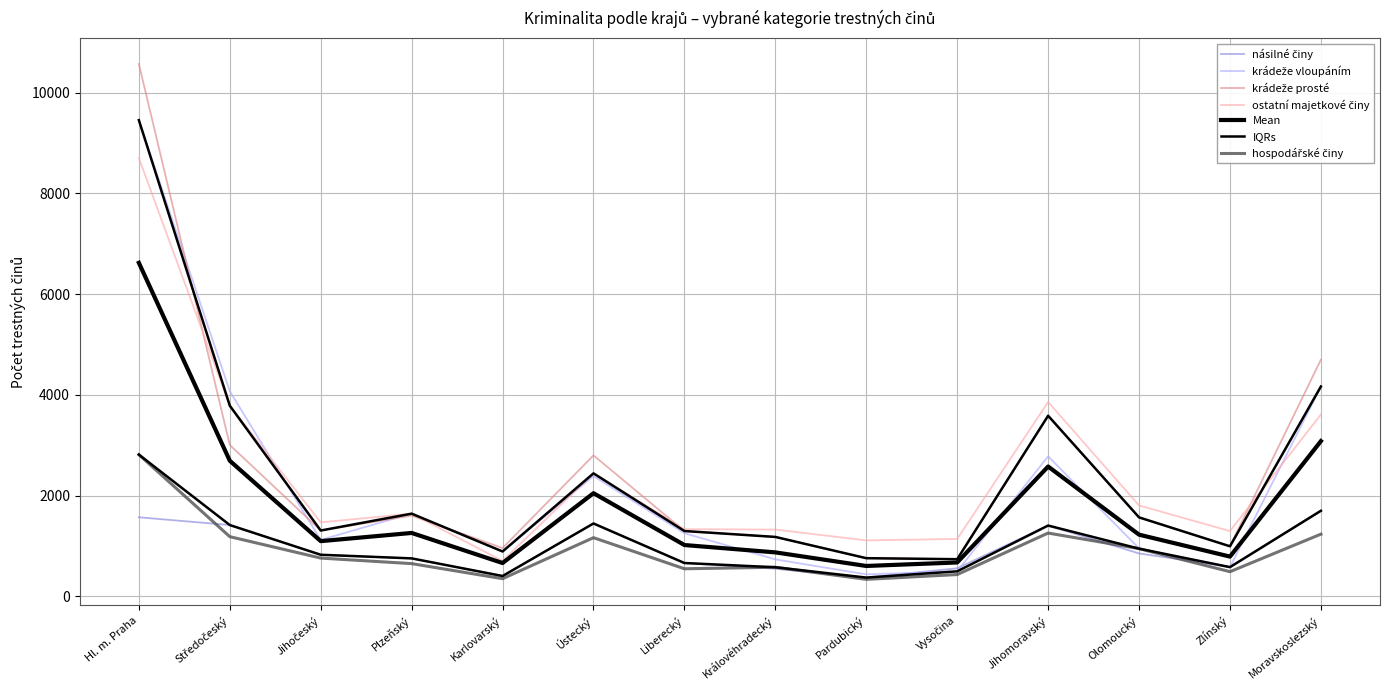

What is the value of the krádeže prosté point at the 1st from the left?

10570